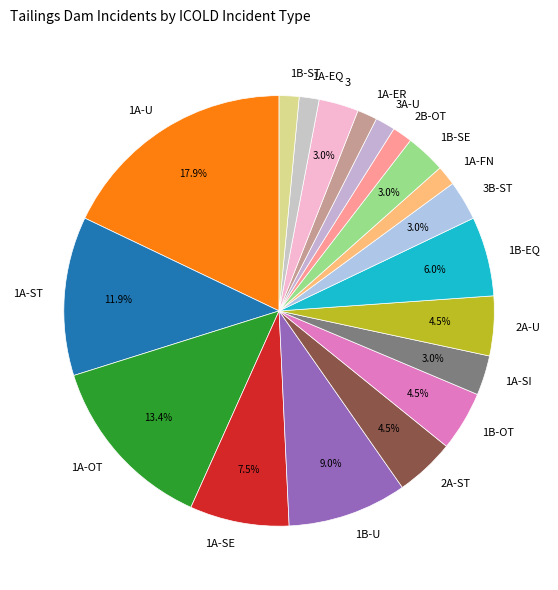

Do 1A-U and 1B-U together represent more than half of the pie?

No